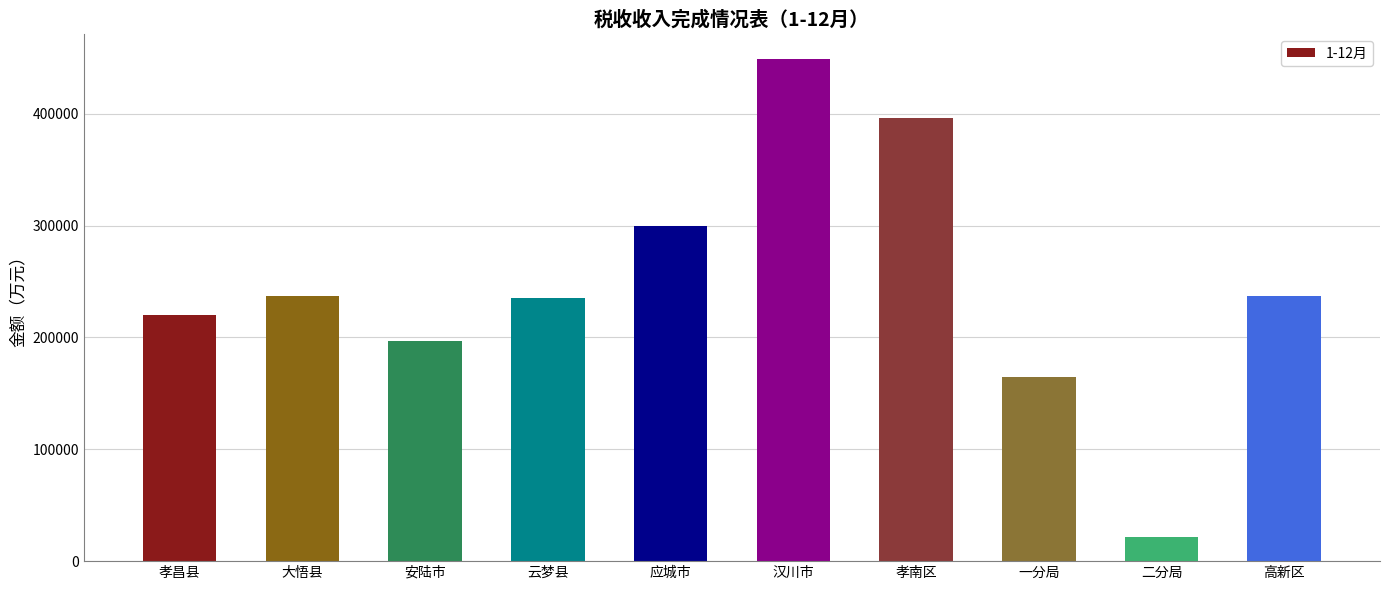

The chart shows a value of 237268 at 大悟县. True or false?

True